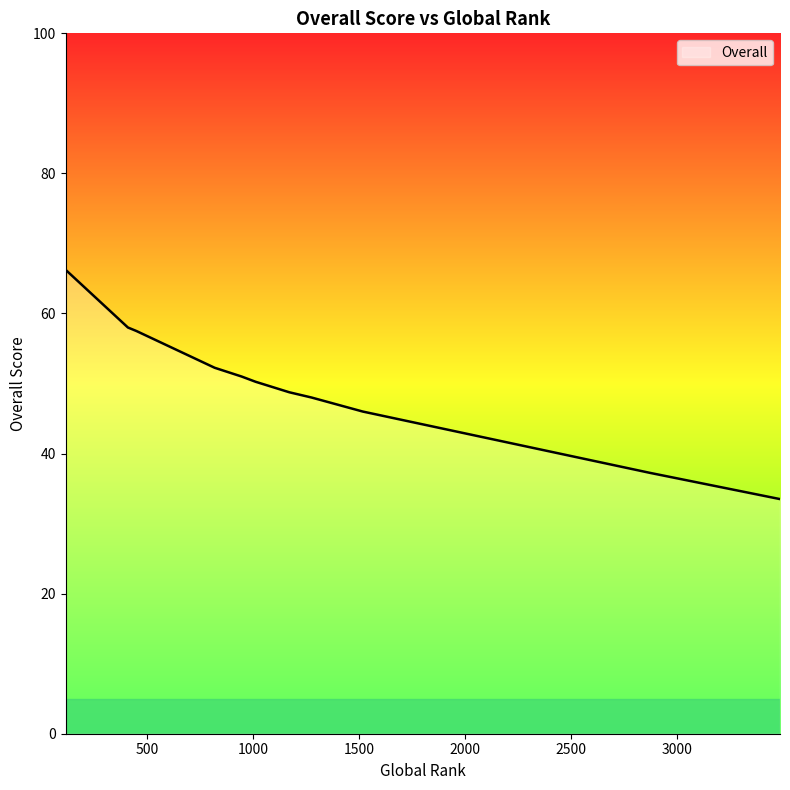

What is the value of the 12th point from the left?

33.5